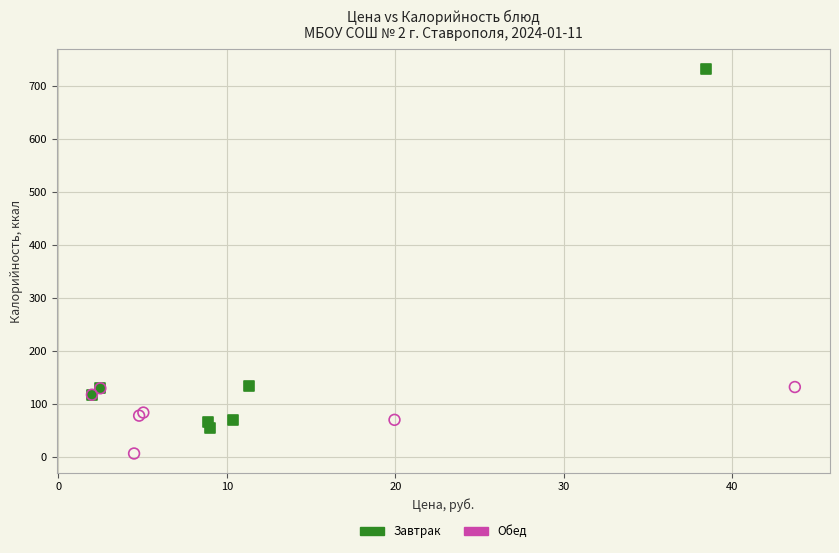

Which series reaches the minimum Y coordinate?

Обед